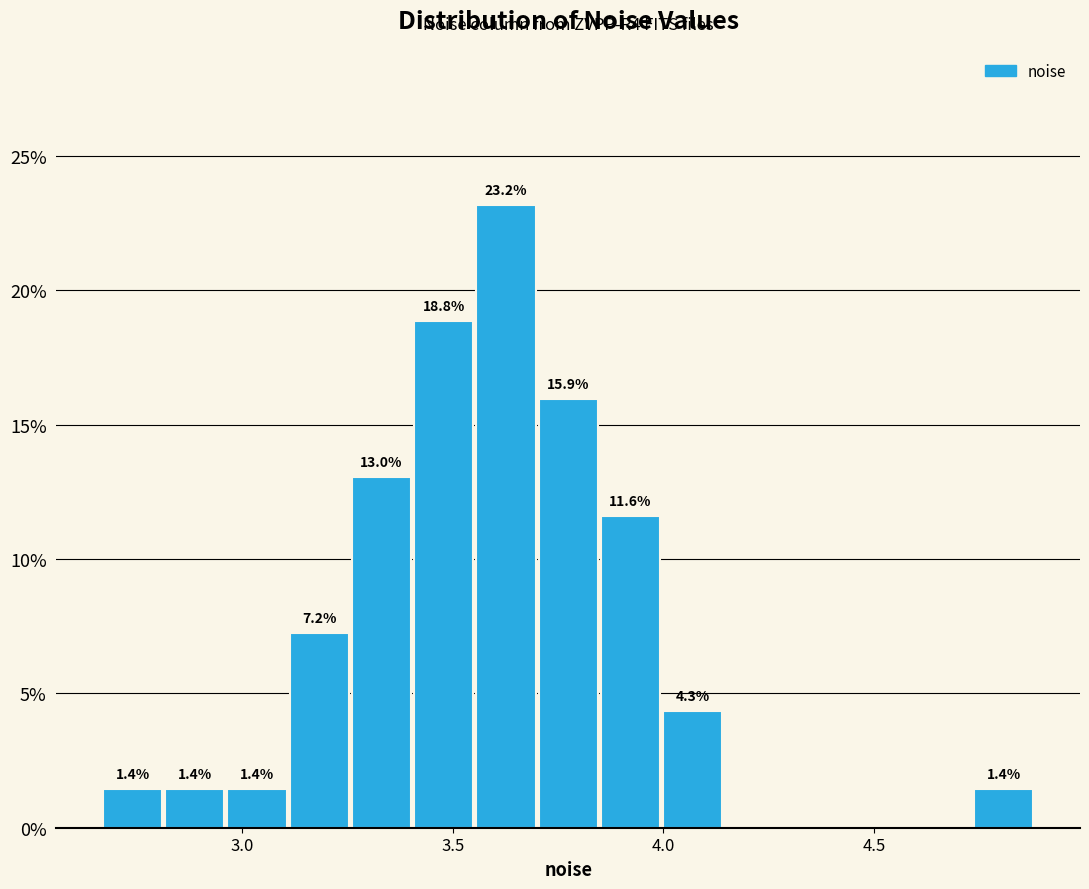

Around what value on the x-axis is the tallest bar? Give the approximate position of its centre, as read against the axis.

3.65